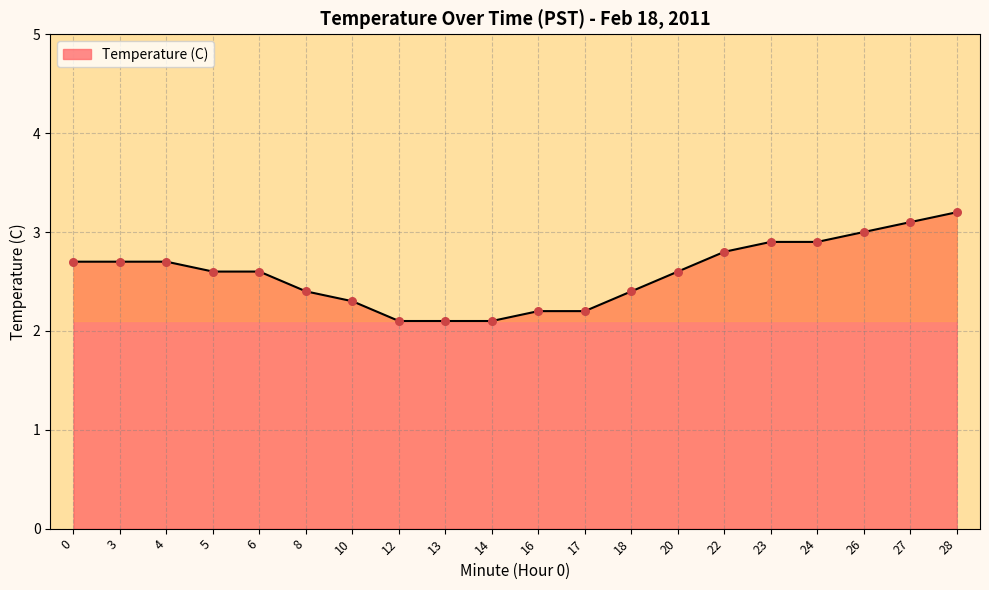

Between 5 and 3, which is larger?

3